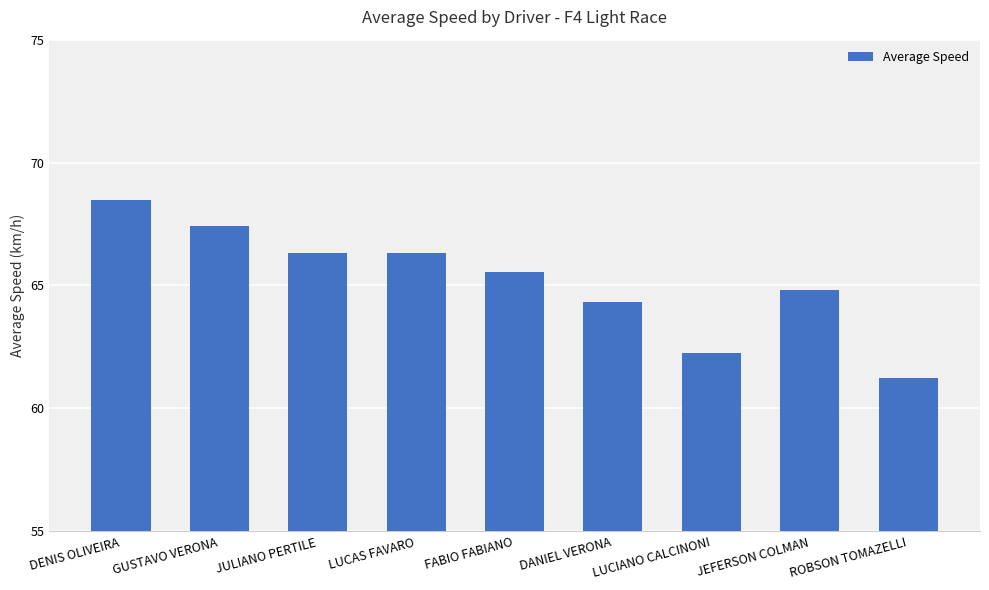

The chart shows a value of 122.7 at DENIS OLIVEIRA. True or false?

False